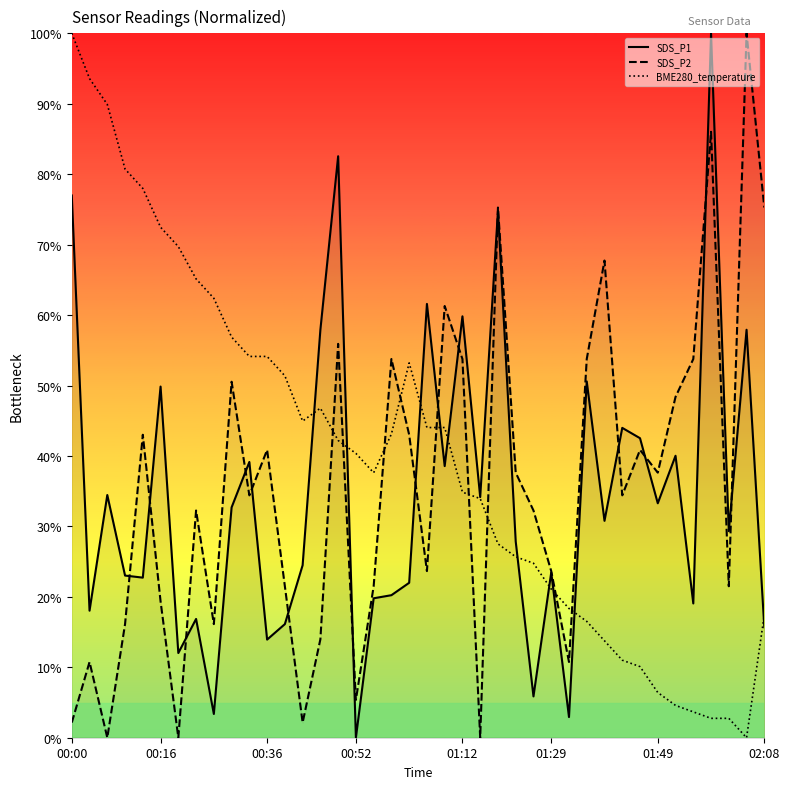

What is the label of the 11th point from the right?

29